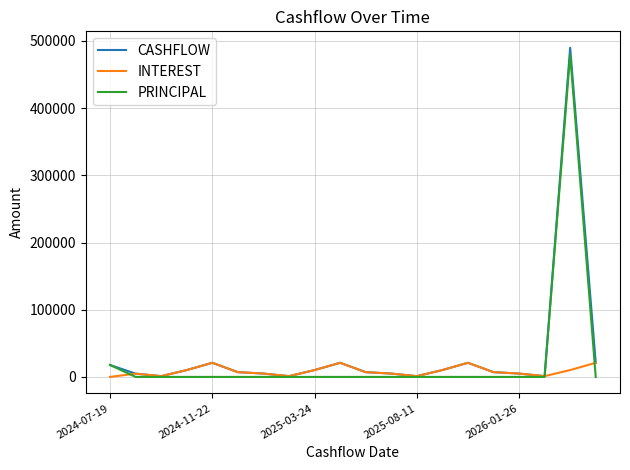

Which series has the largest range (max minus min)?

CASHFLOW